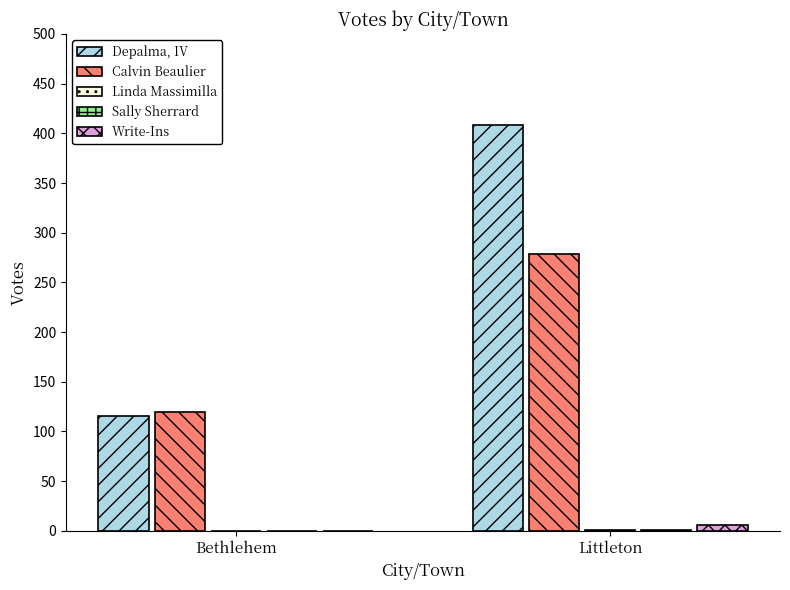

What is the sum of the Calvin Beaulier values at Littleton and Bethlehem?

399